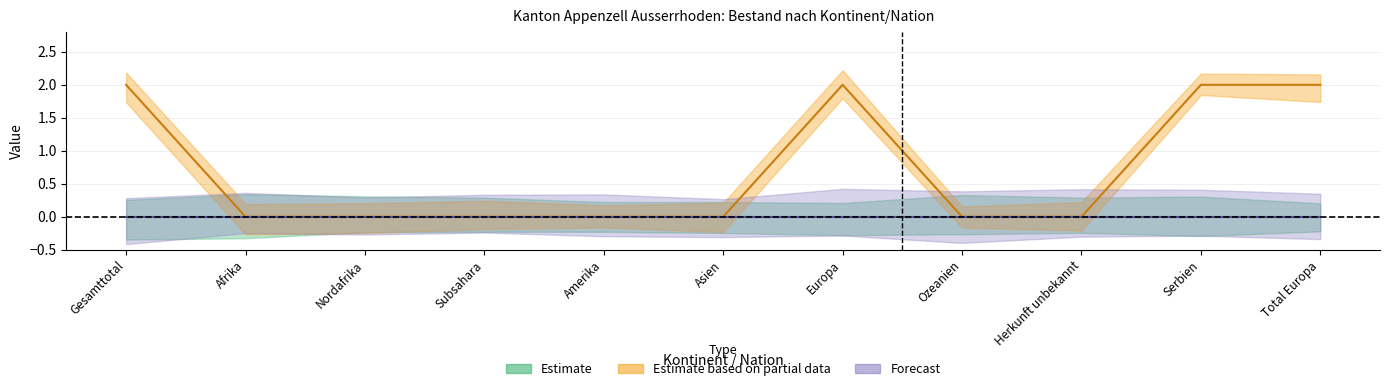

At which category is the sum across all series the highest?

Gesamttotal